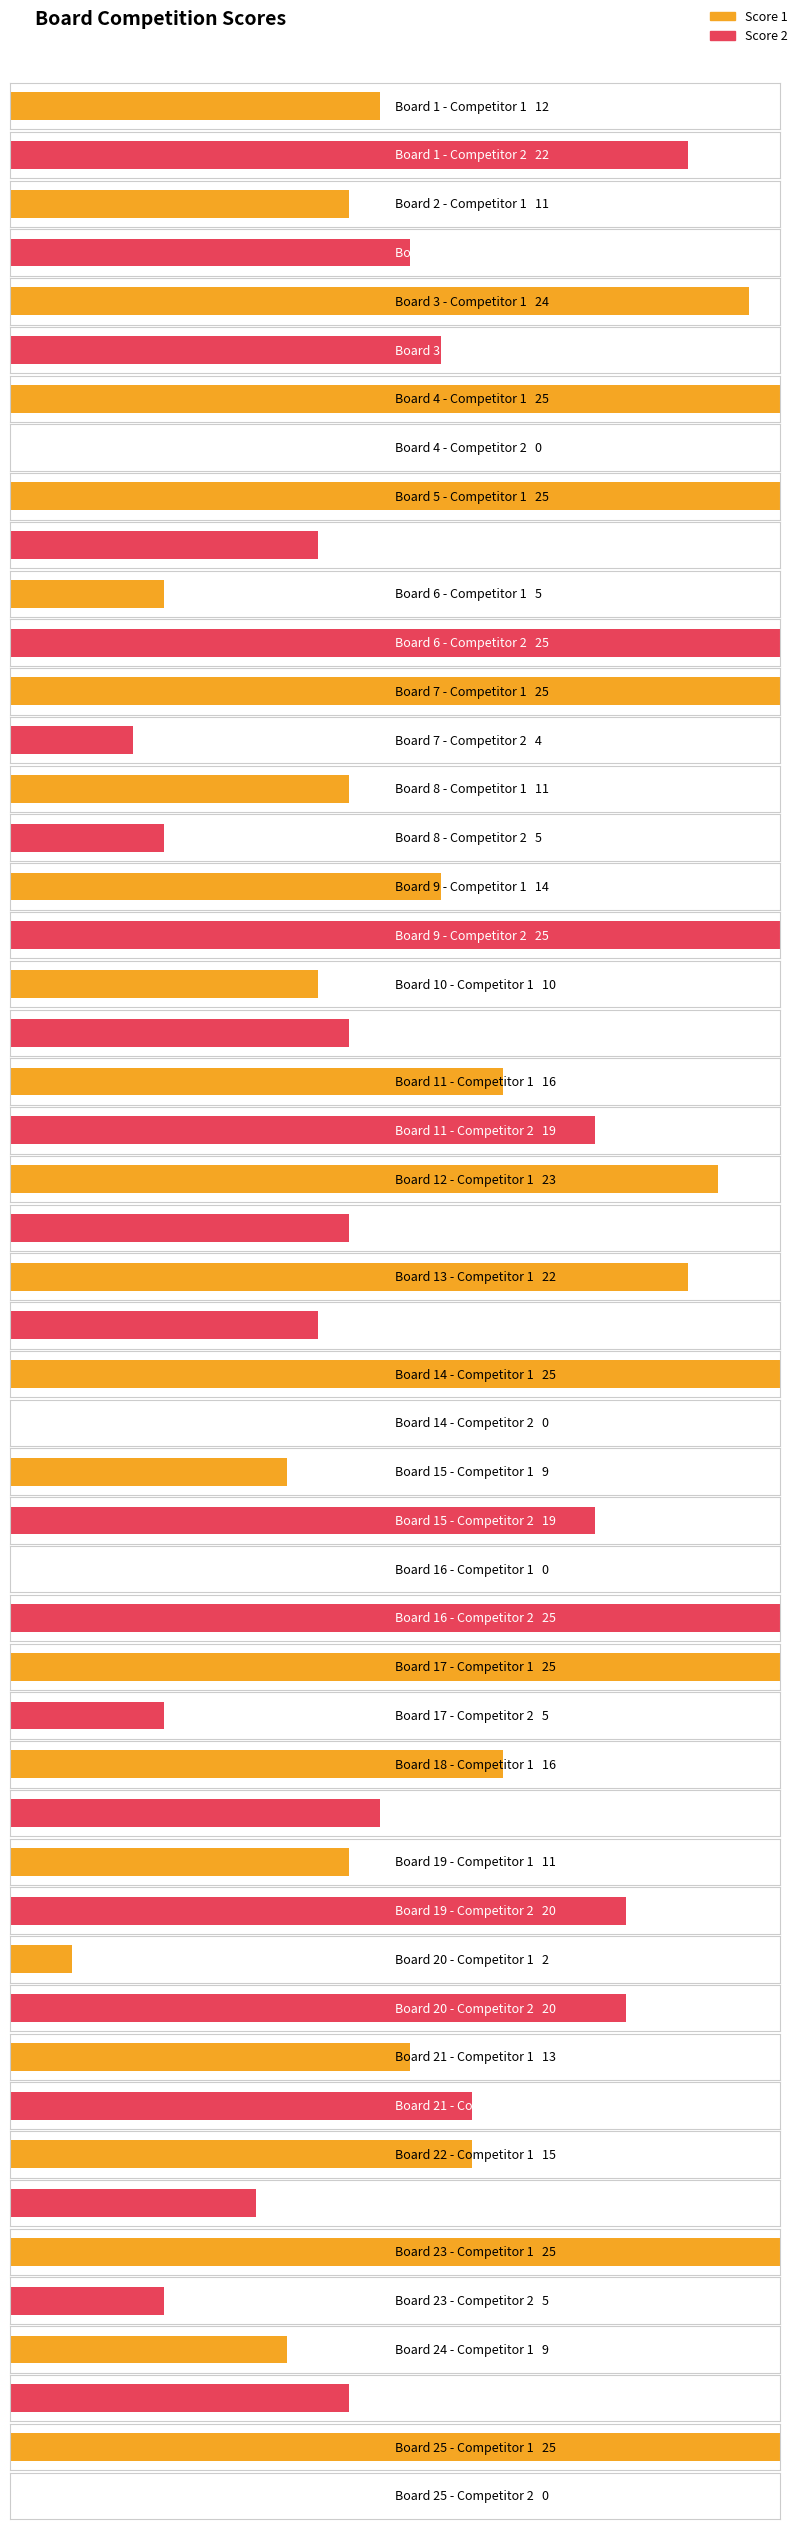

Which category has the highest value in the Score 2 series?

6